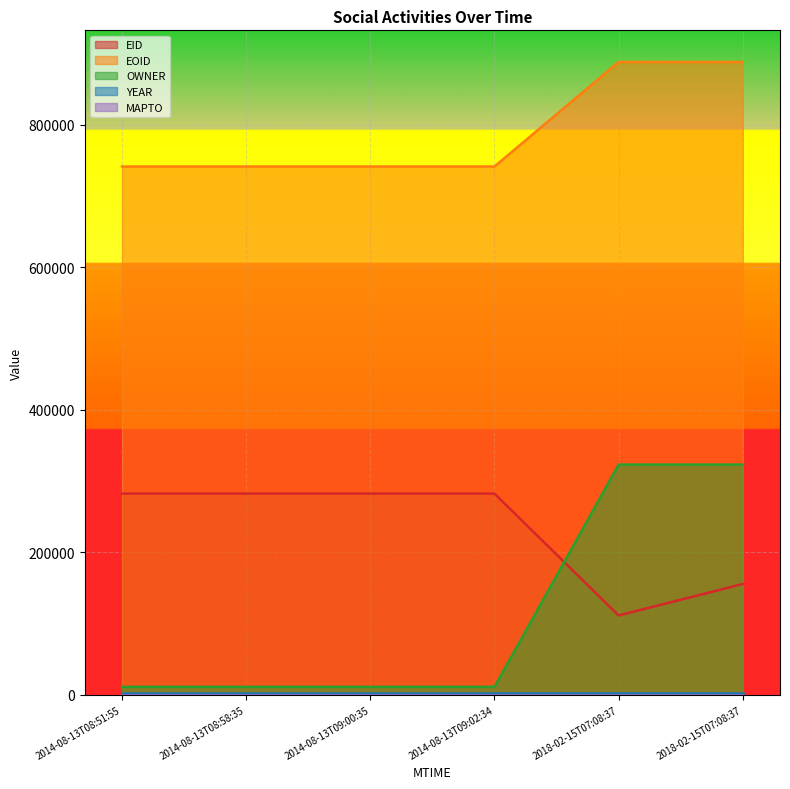

What is the smallest value displayed?

0